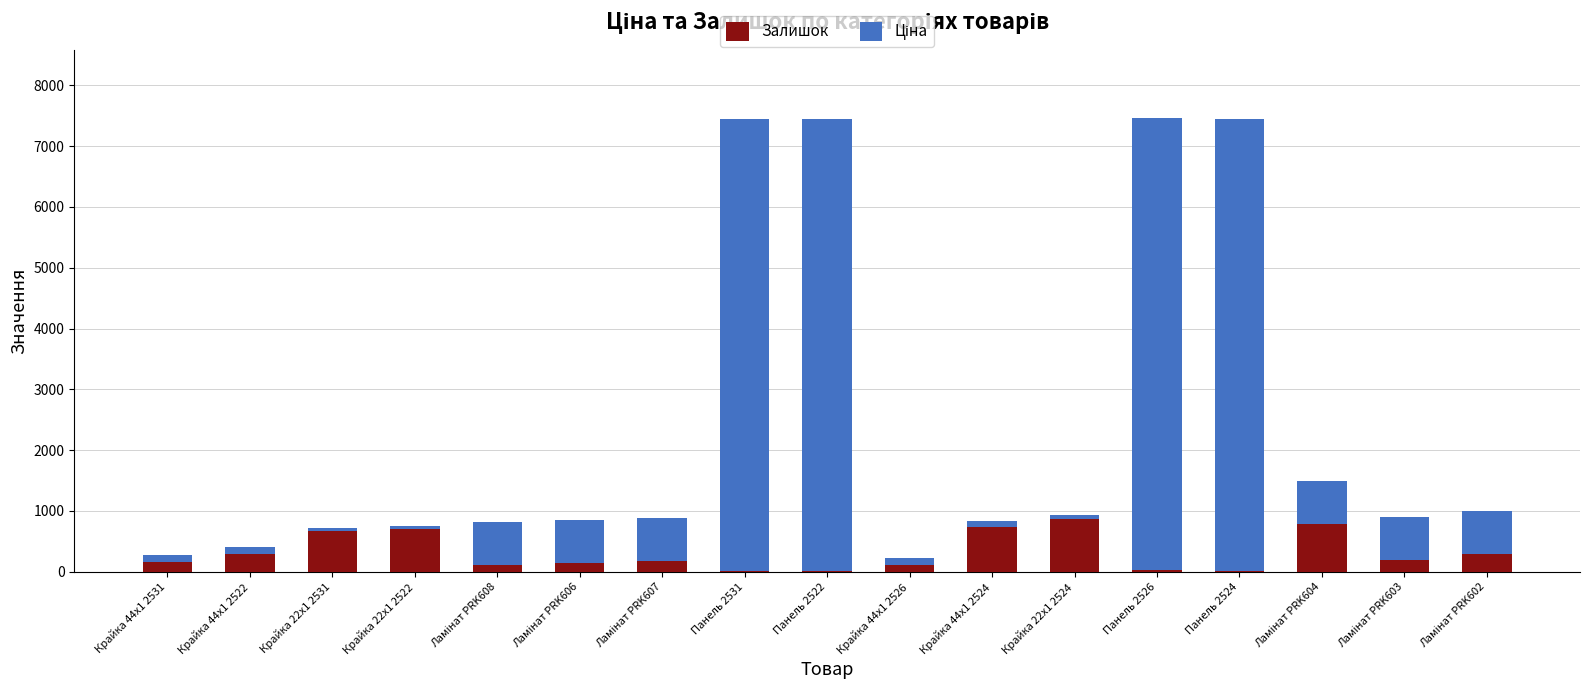

True or false: Залишок has a value of 875.0 at Крайка 22x1 2524.

True